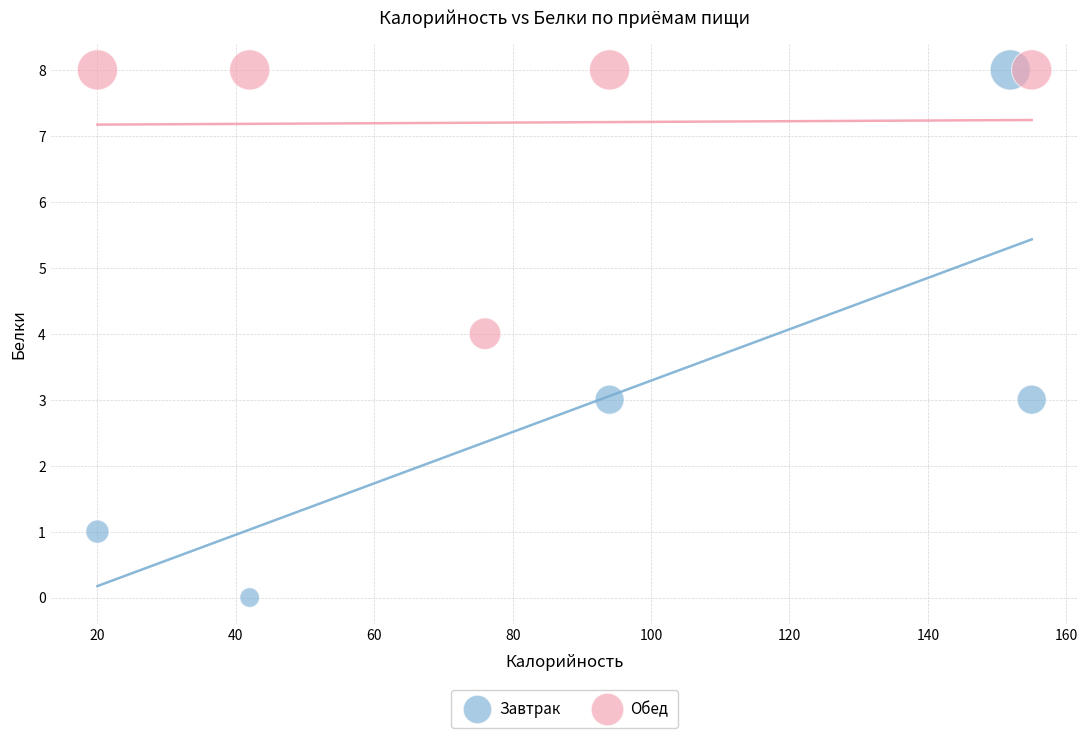

What are all the series names shown in the legend?

Завтрак, Обед